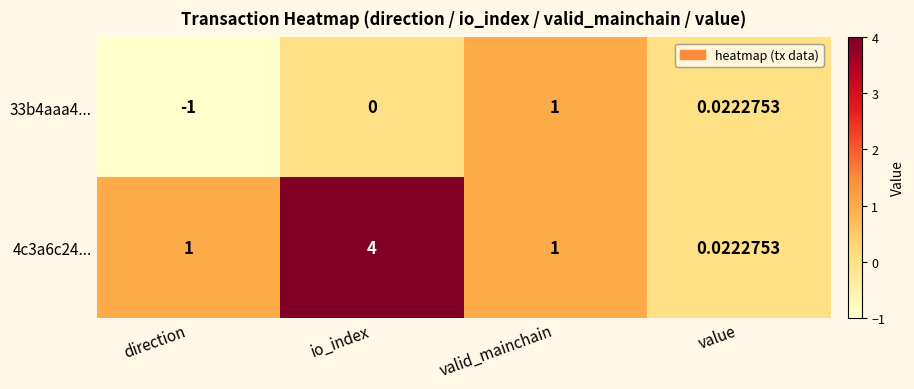

At which category is the sum across all series the highest?

io_index